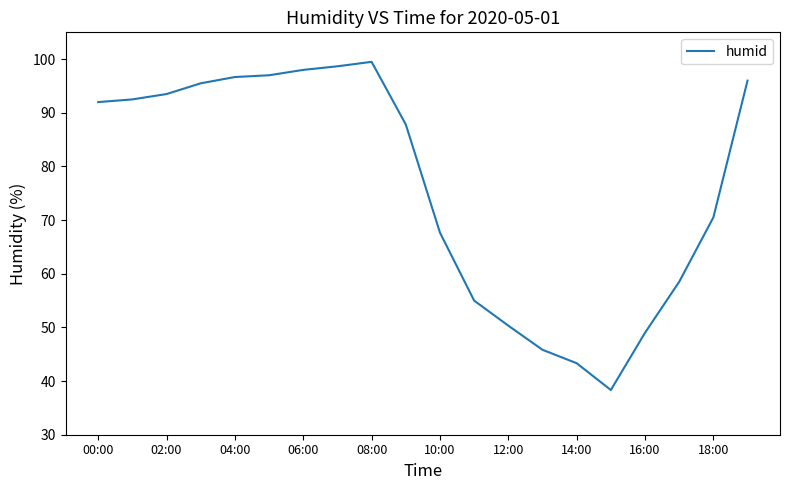

What is the maximum value shown in the chart?

99.5